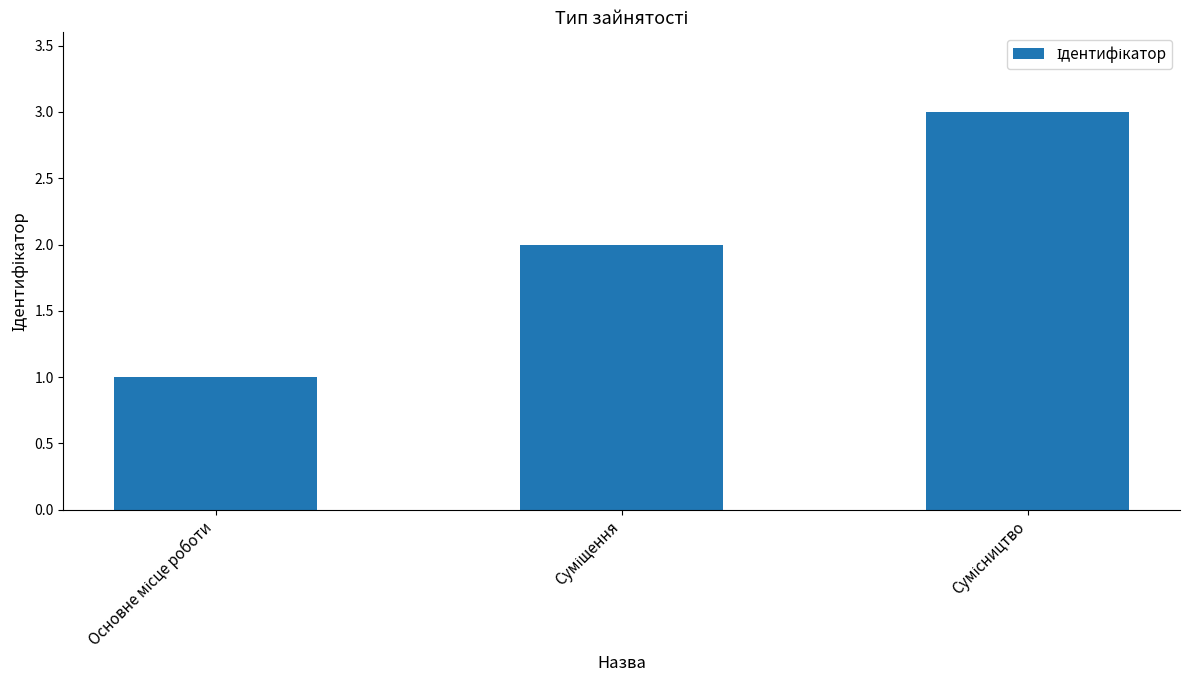

What is the maximum value shown in the chart?

3